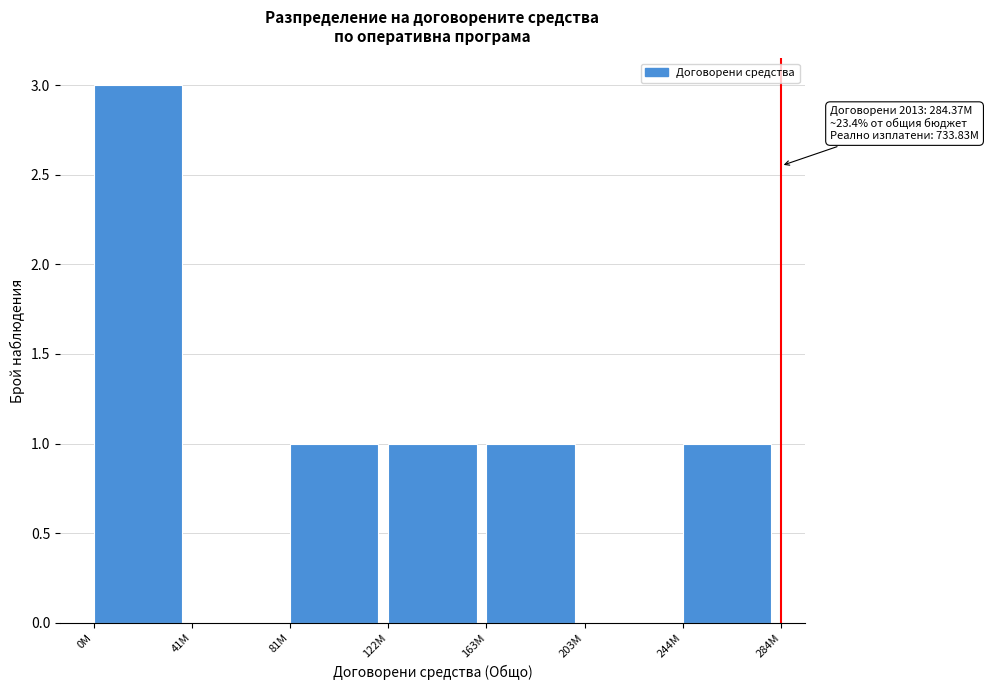

Reading left to right, transcribe all the data shown in this chart.

0M=3	41M=0	81M=1	122M=1	163M=1	203M=0	244M=1